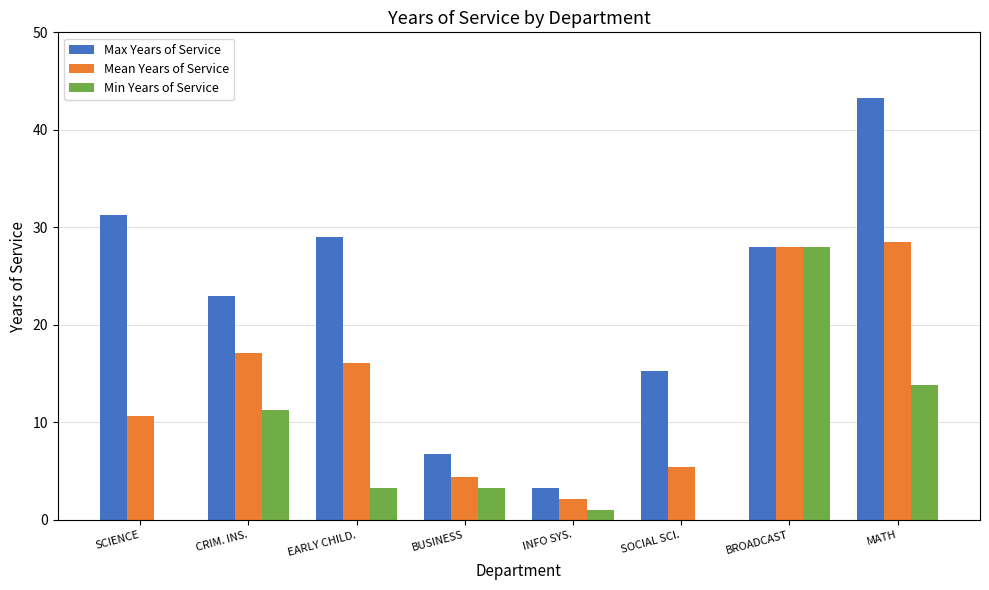

Where does the Max Years of Service series first go above 28?

SCIENCE